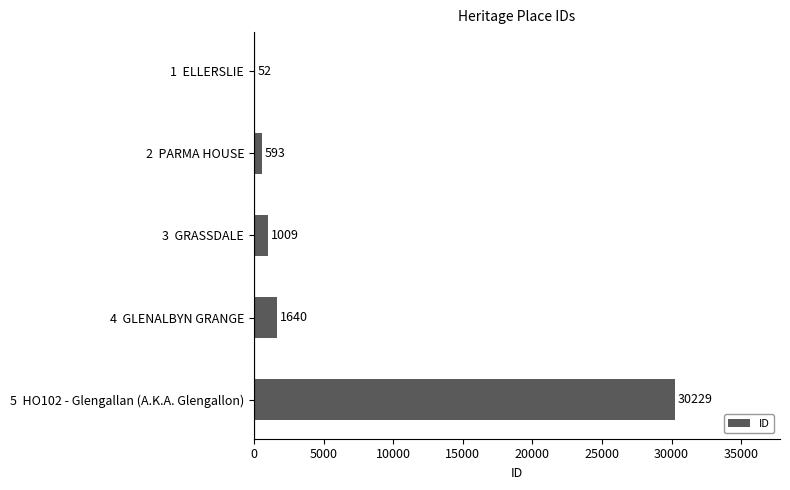

The value at 2  PARMA HOUSE is 593. True or false?

True